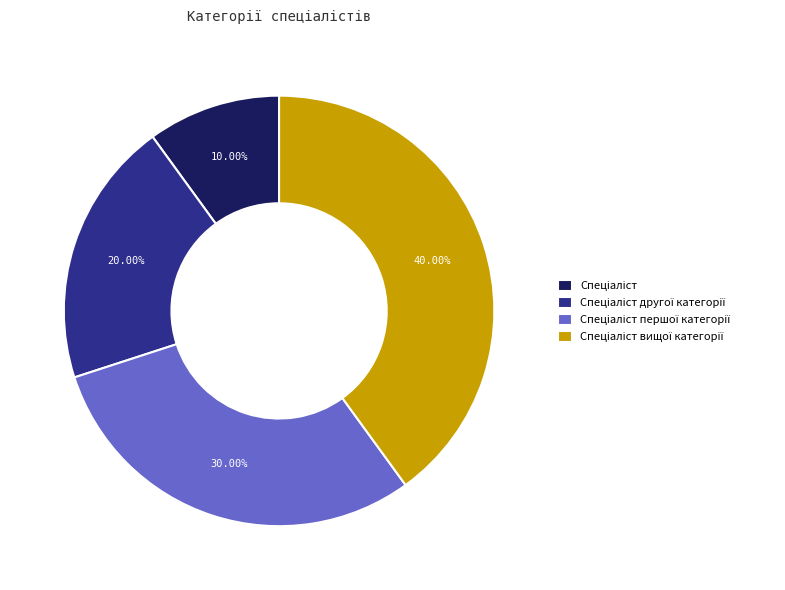

Is there a majority slice in this chart?

No